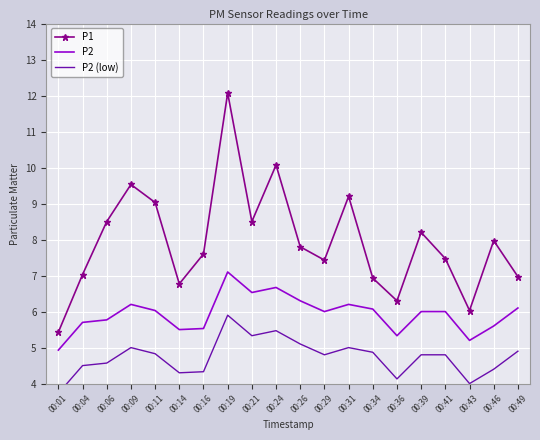

True or false: P1 has a value of 6.9 at 00:34.

True